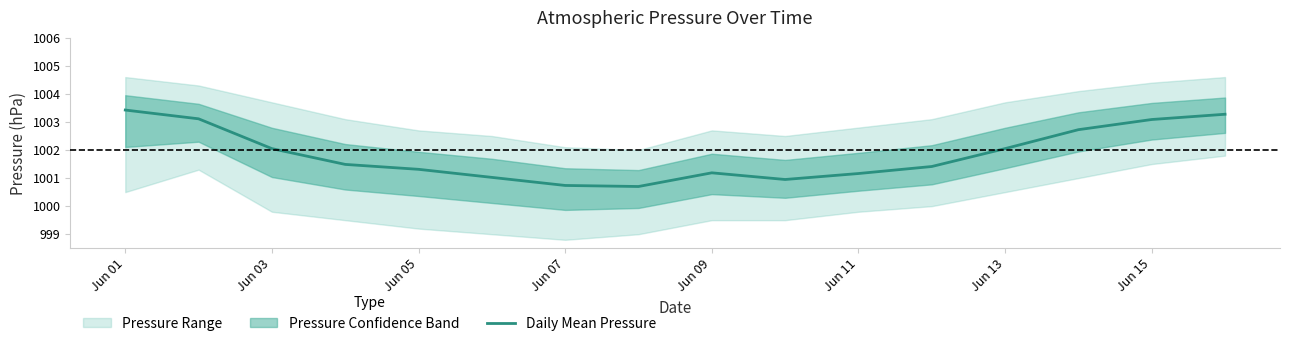

What is the minimum value shown in the chart?

1000.7